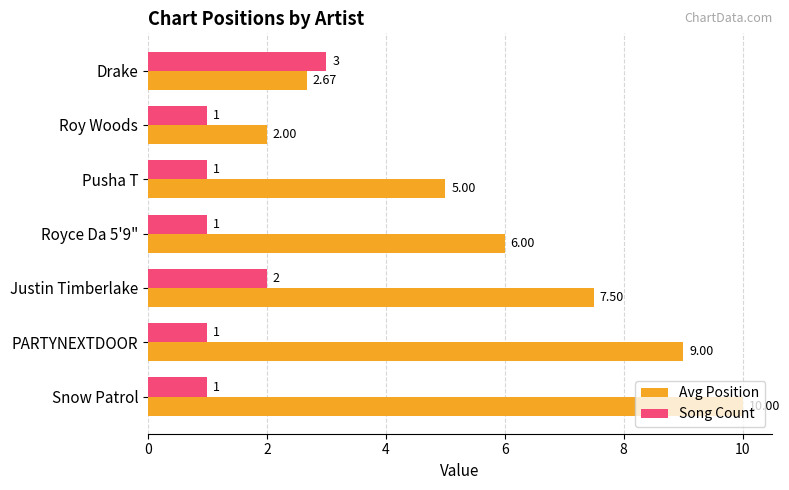

Which category has the lowest value in the Avg Position series?

Roy Woods